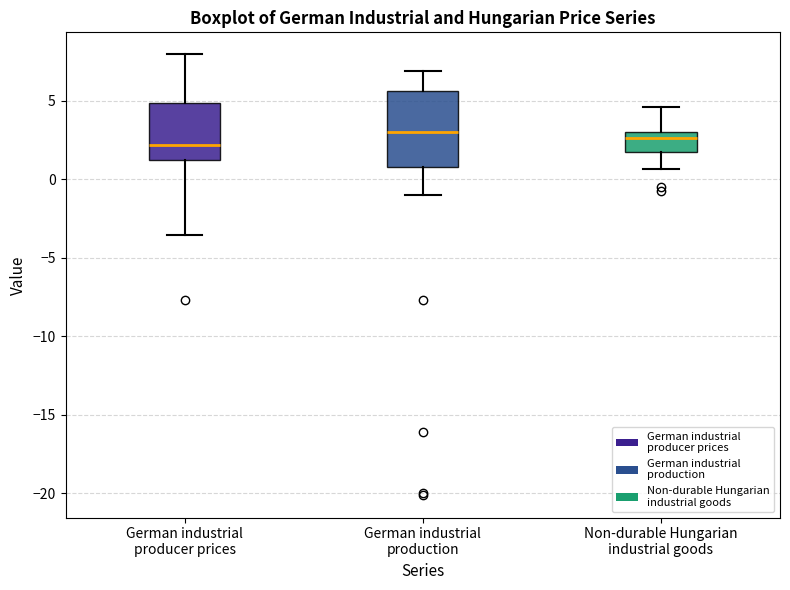

Reading left to right, transcribe this box plot: for each box, give where its median line is, the range the box spans, and where its two whiskers end, as read against the y-axis. The values are not printed on the chart, so give them approximately, as read against the axis.

German industrial producer prices: median 2.0, box 1.0 to 5.0, whiskers -3.5 to 8.0
German industrial production: median 3.0, box 1.0 to 5.5, whiskers -1.0 to 7.0
Non-durable Hungarian industrial goods: median 2.5, box 2.0 to 3.0, whiskers 0.5 to 4.5